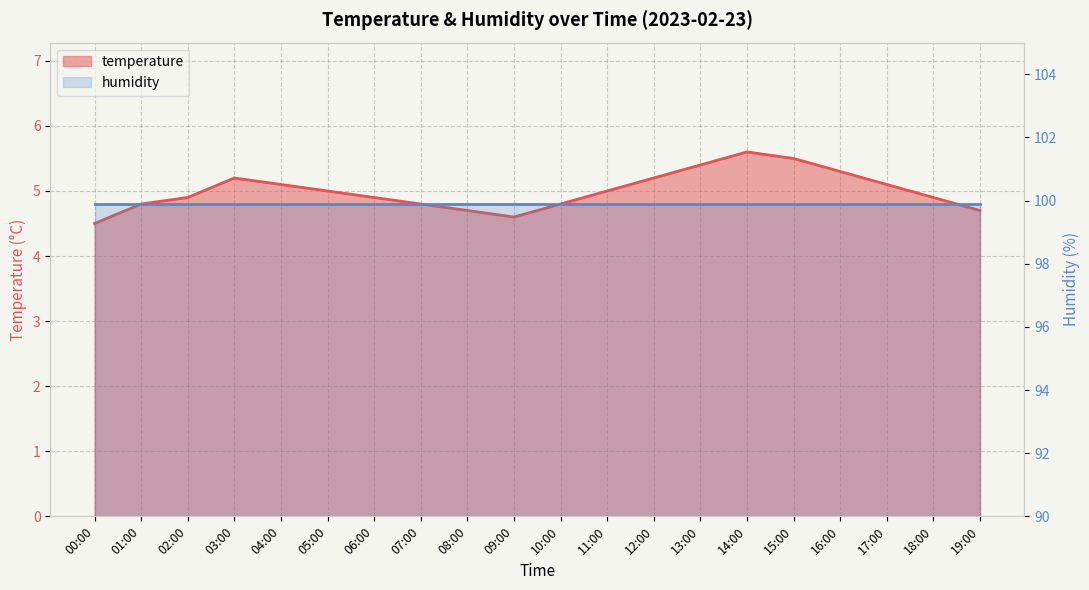

What is the ratio of the value at 14:00 to the value at 06:00?

1.1